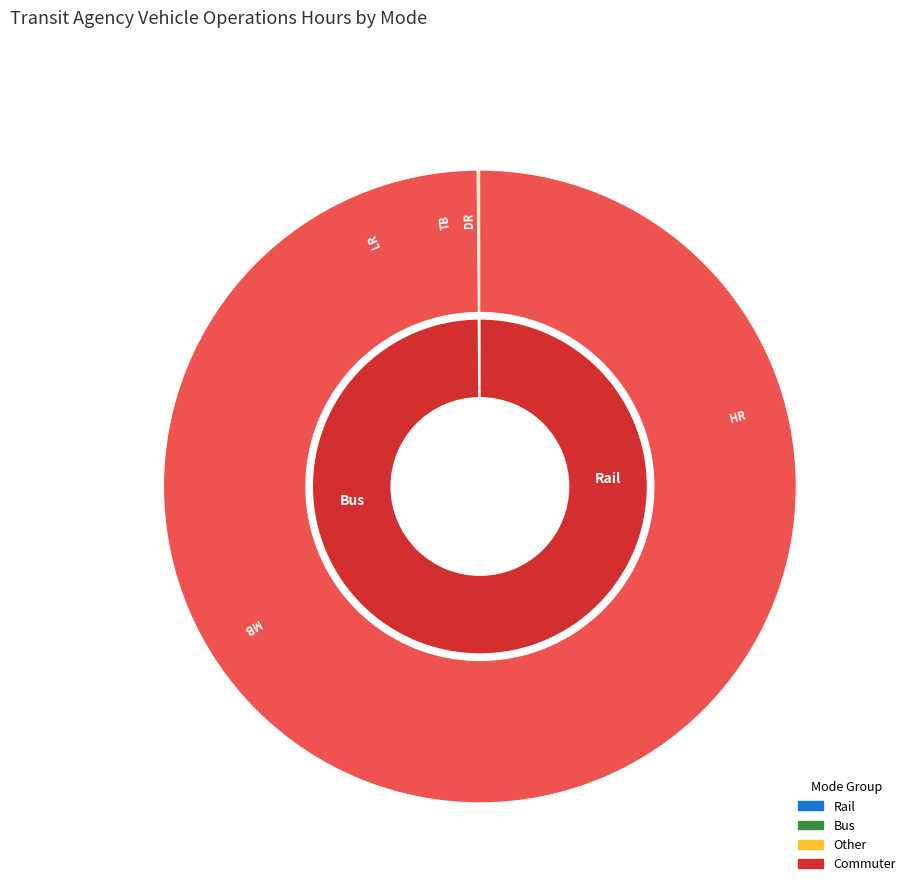

Is it true that LR is 1% of the pie?

False